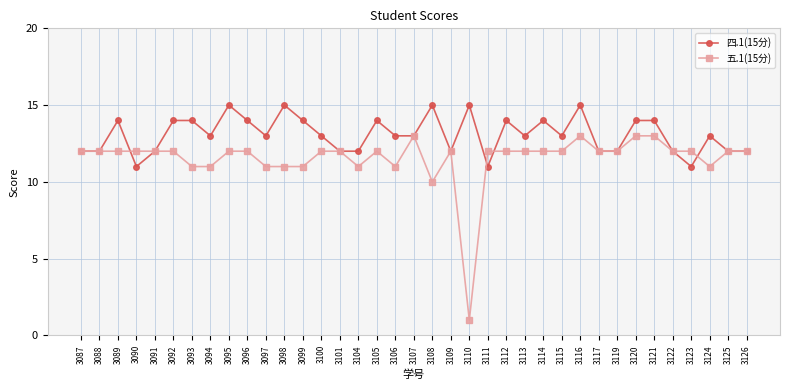

Which series has the largest total across all categories?

四.1(15分)